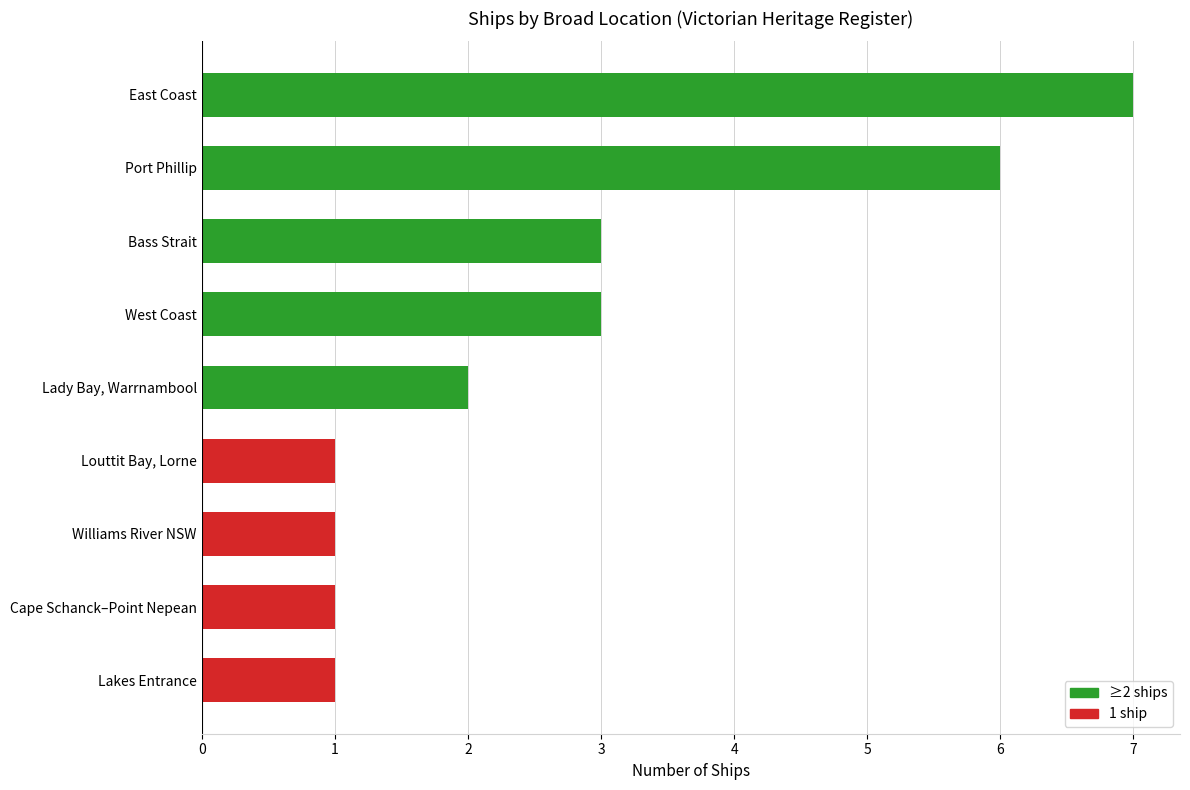

What is the average value?

3